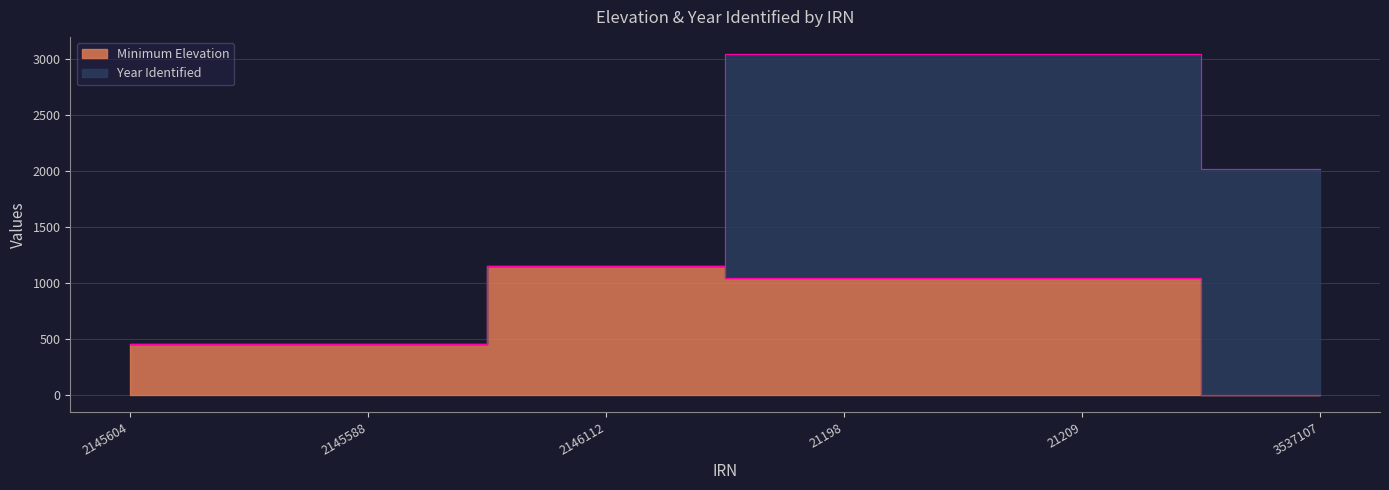

The chart shows a value of 359 at 2146112. True or false?

False